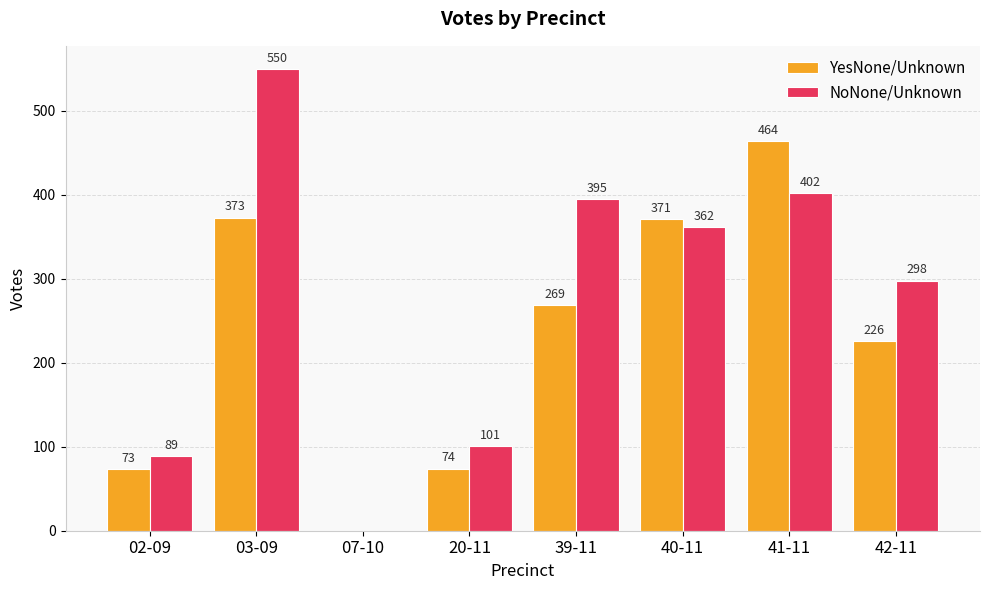

At which category is the sum across all series the highest?

03-09